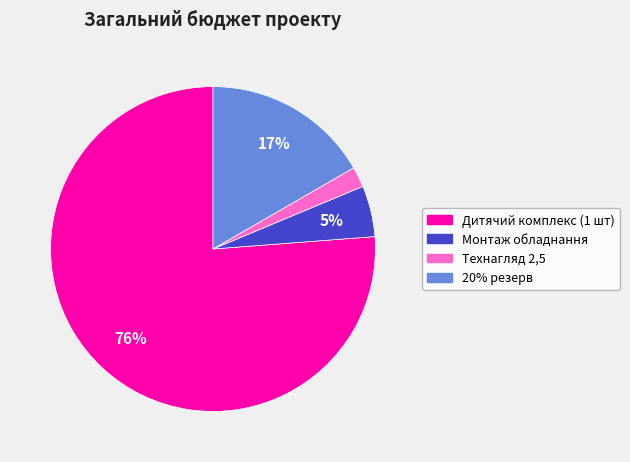

Is it true that 20% резерв is 17% of the pie?

True